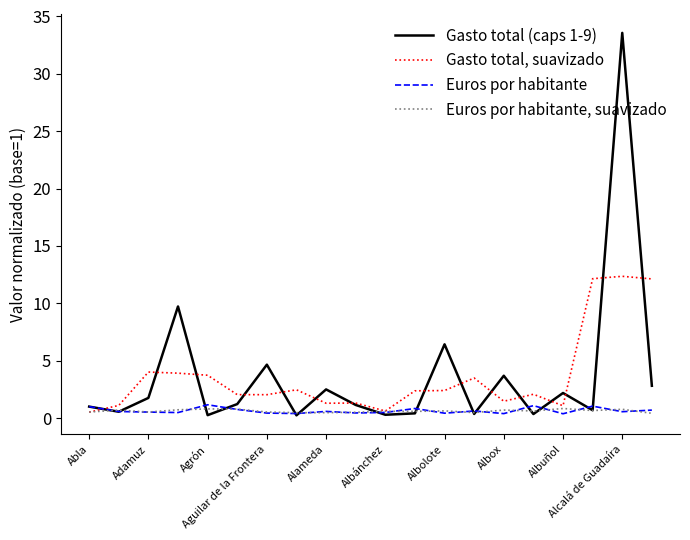

How many lines are shown in the chart?

4